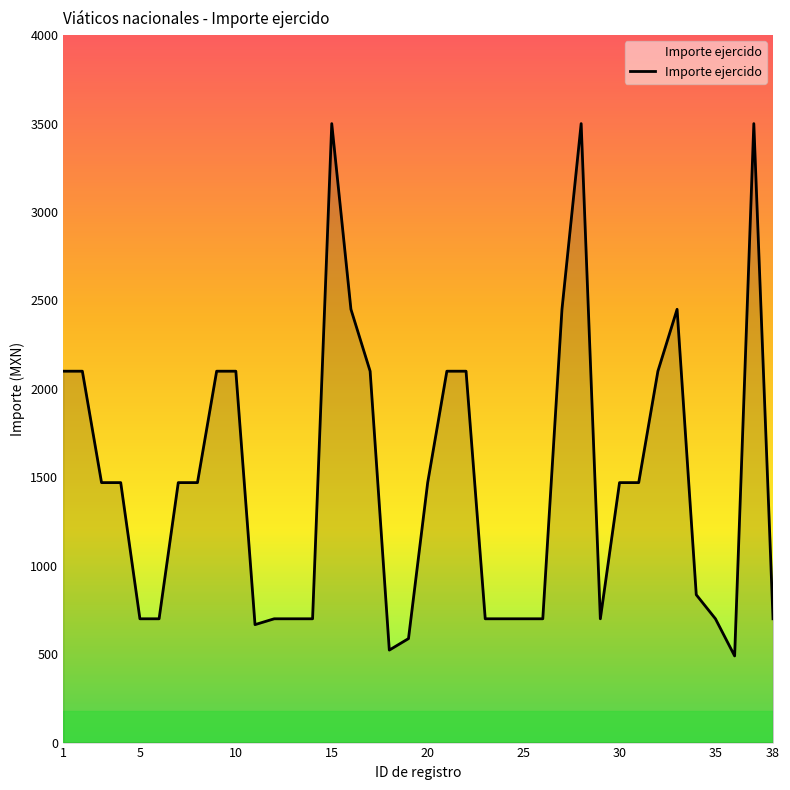

What is the difference between the maximum and minimum values?

3010